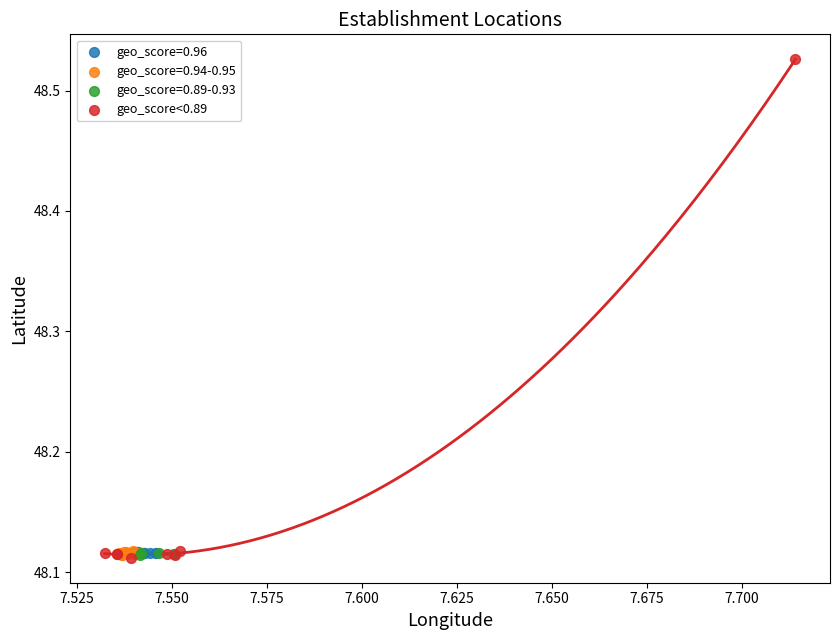

Which series has the largest Y range (max minus min)?

geo_score<0.89